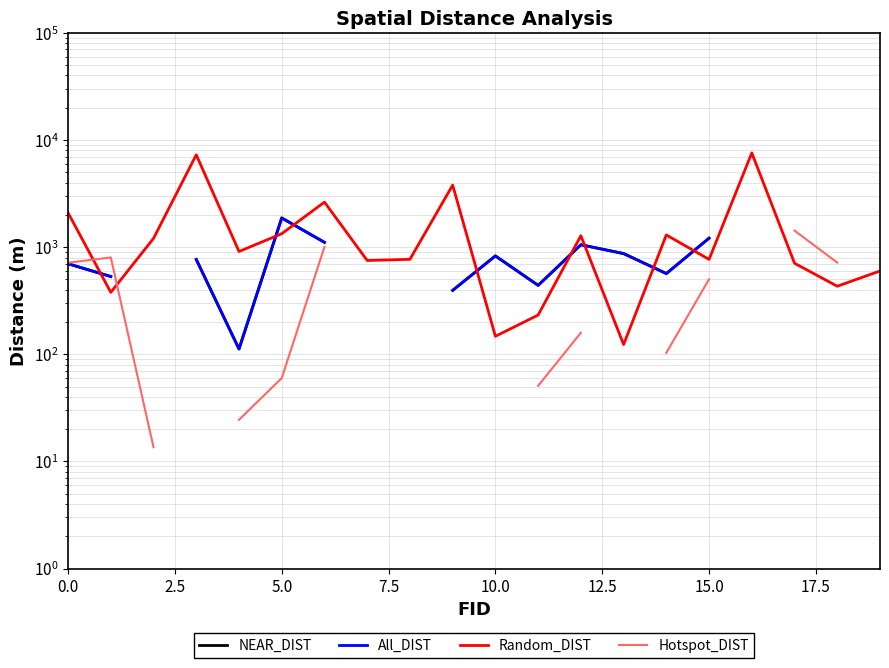

At which label is All_DIST closest to 991?

12